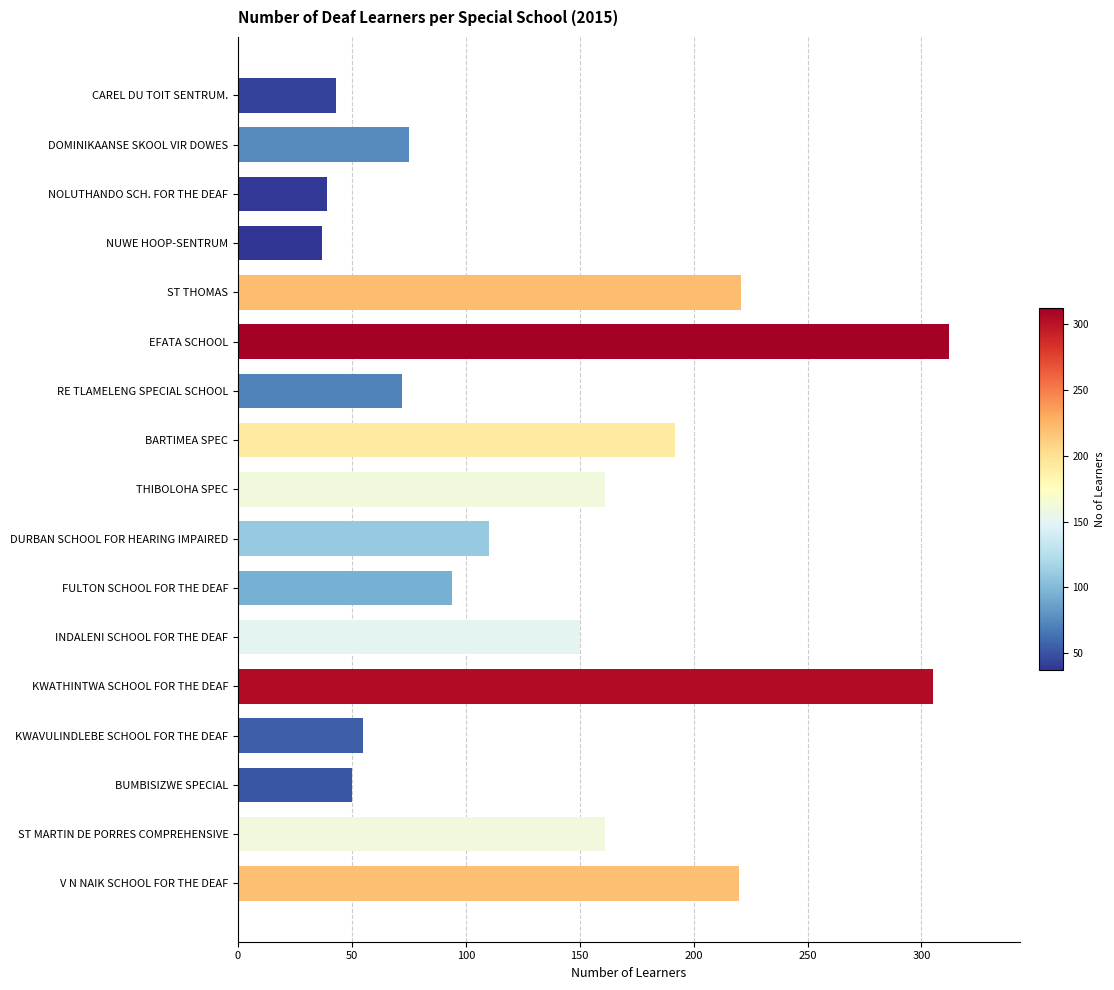

Approximately how many times larger is the value at BARTIMEA SPEC compared to NUWE HOOP-SENTRUM?

5.2